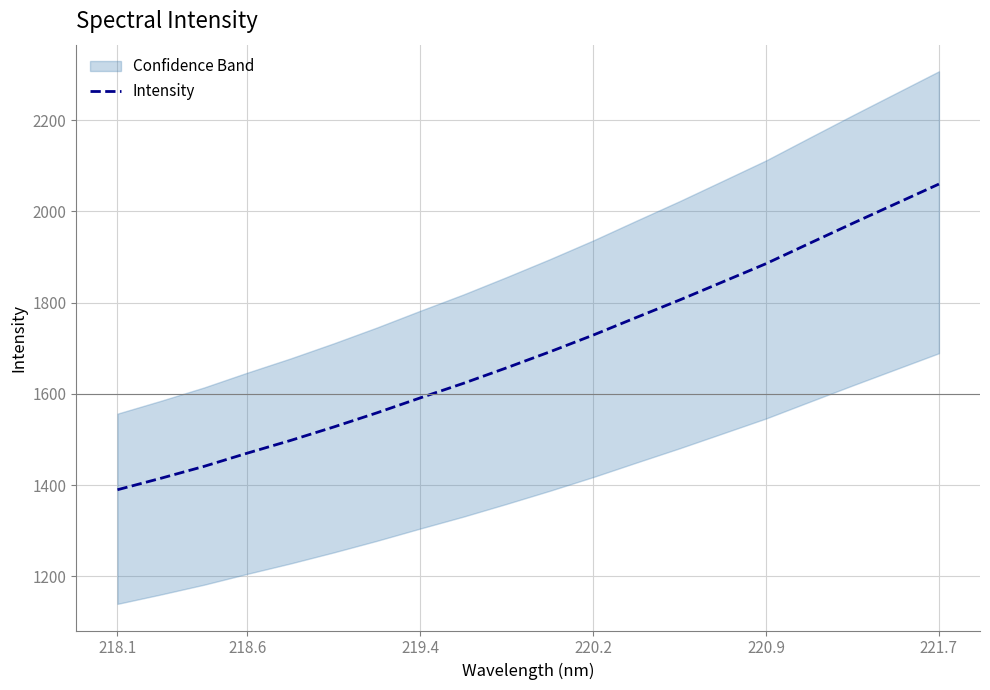

What is the maximum value for Intensity?

2059.8